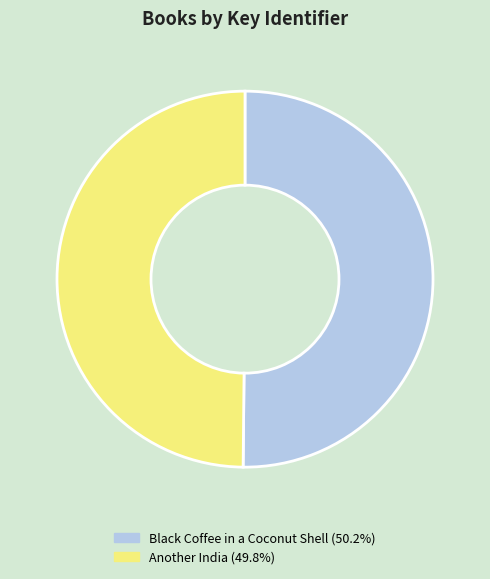

Combined, do Another India and Black Coffee in a Coconut Shell account for over 50%?

Yes